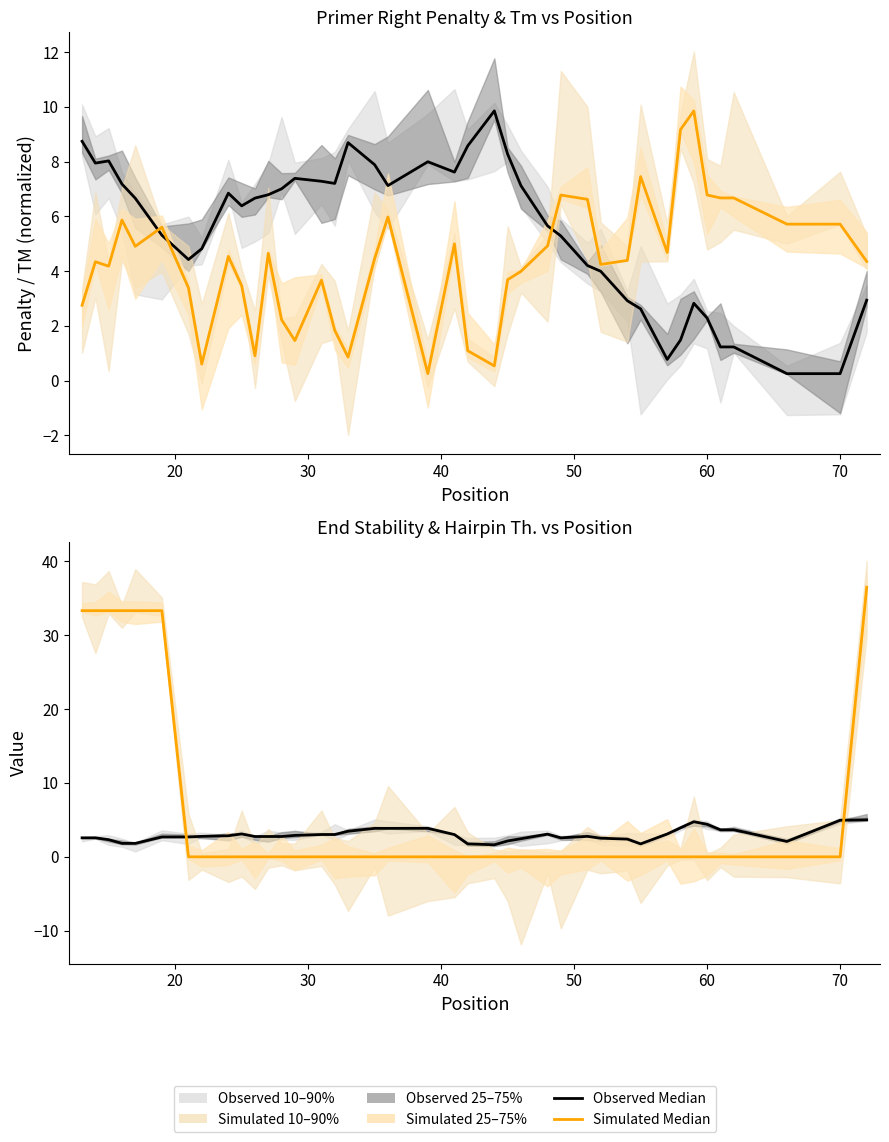

Where is Observed Median (End Stability) nearest to the value 3?

20